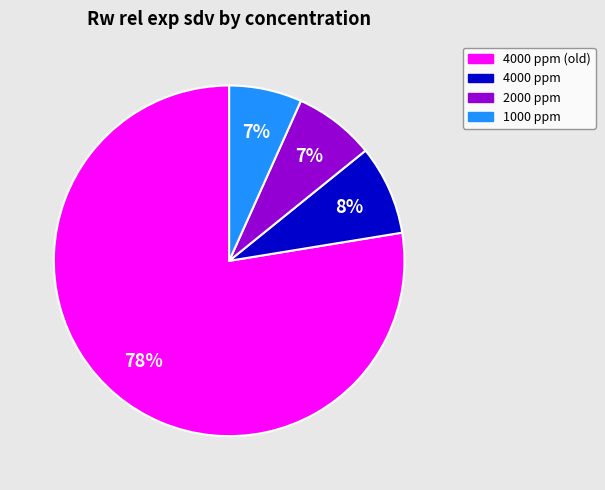

To the nearest percent, what is the average slice percentage?

25%